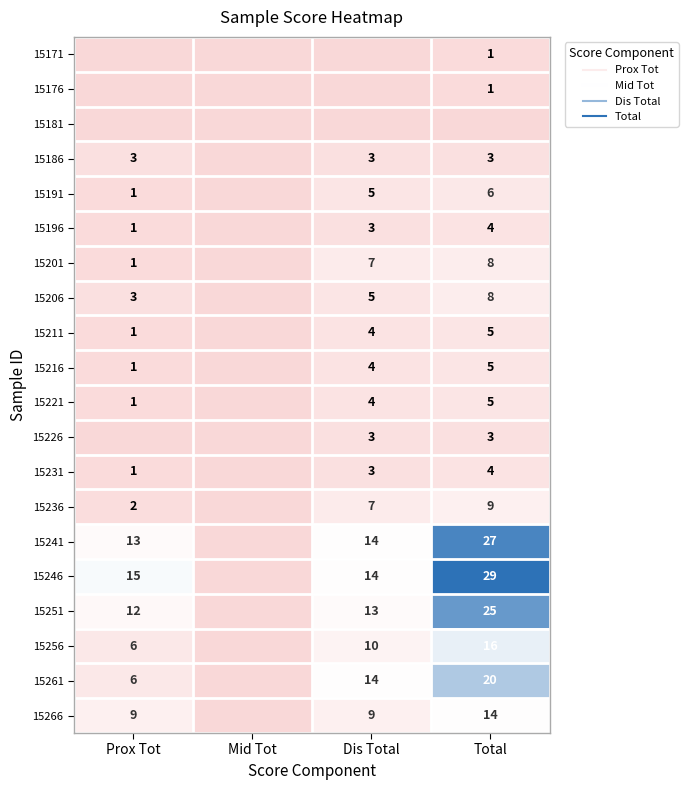

What is the difference between the maximum and minimum values in the 15261 series?

20